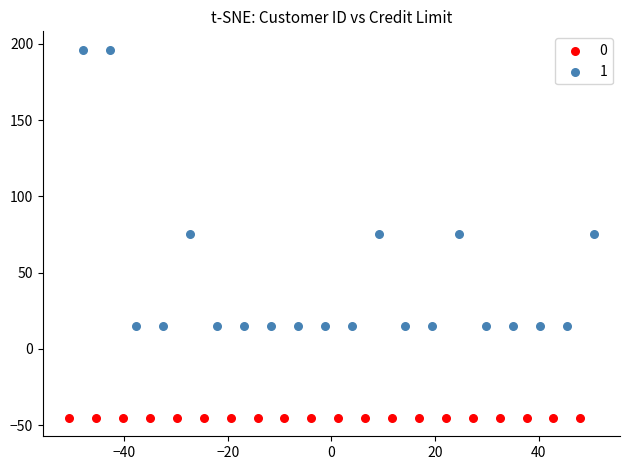

What are all the series names shown in the legend?

0, 1